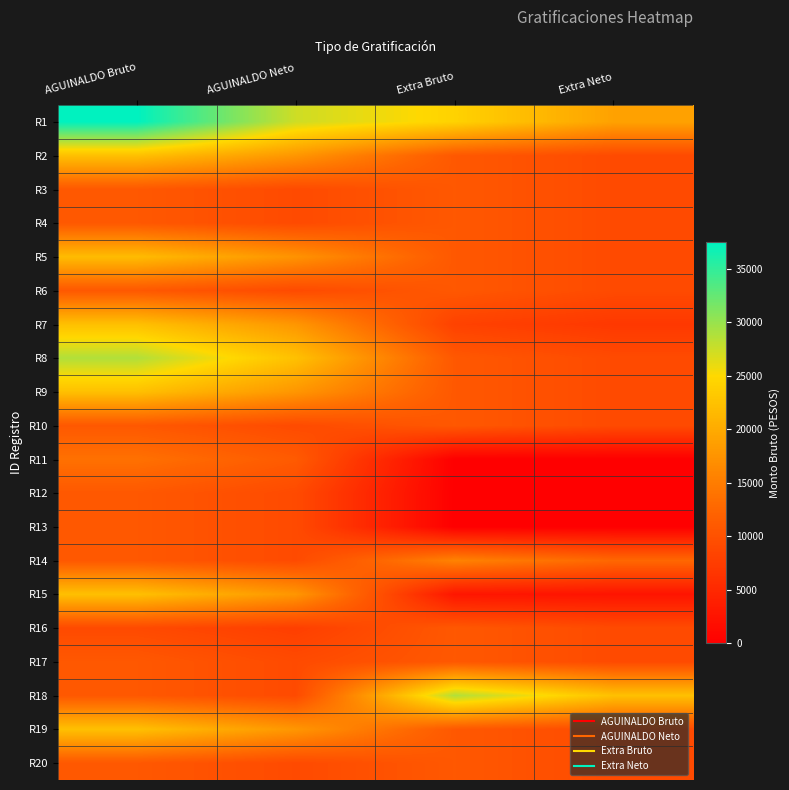

What is the difference between the highest and lowest values at Extra Neto?

22389.4